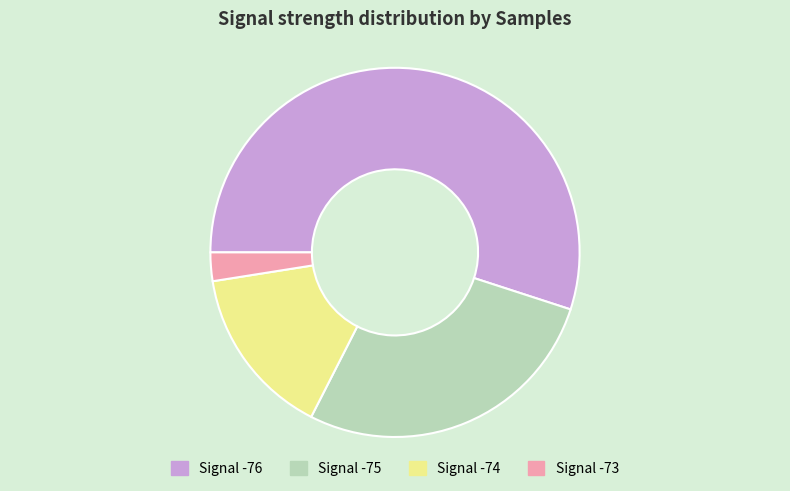

Does any single category account for the majority?

Yes